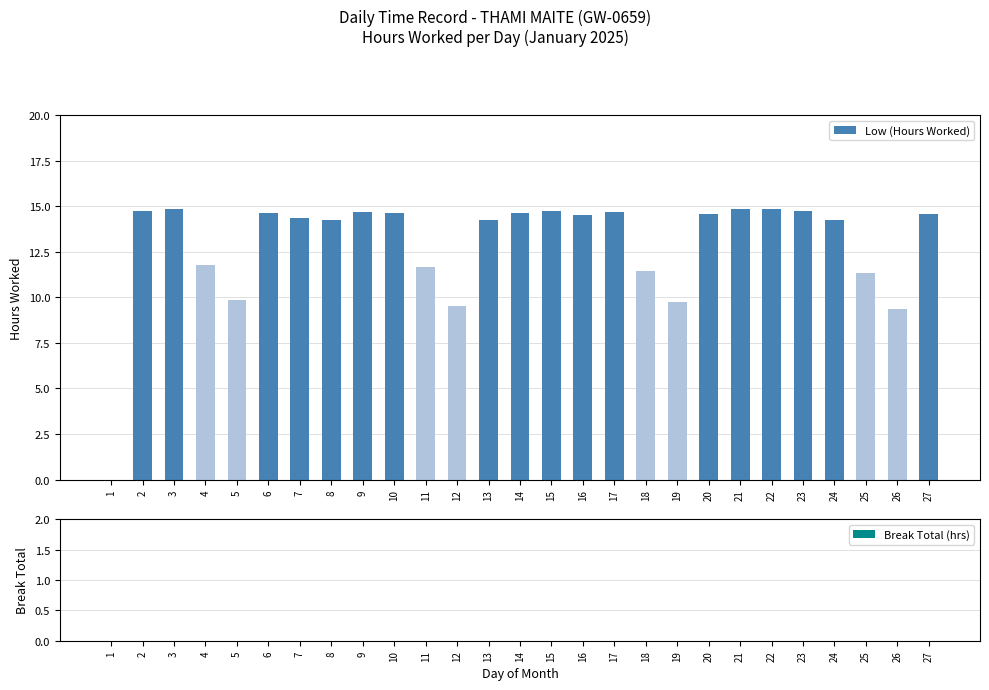

What is the change in value from 18 to 22?

+3.4